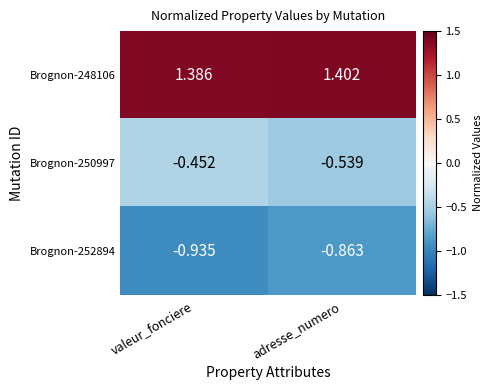

What is the difference between the highest and lowest values at valeur_fonciere?

2.3